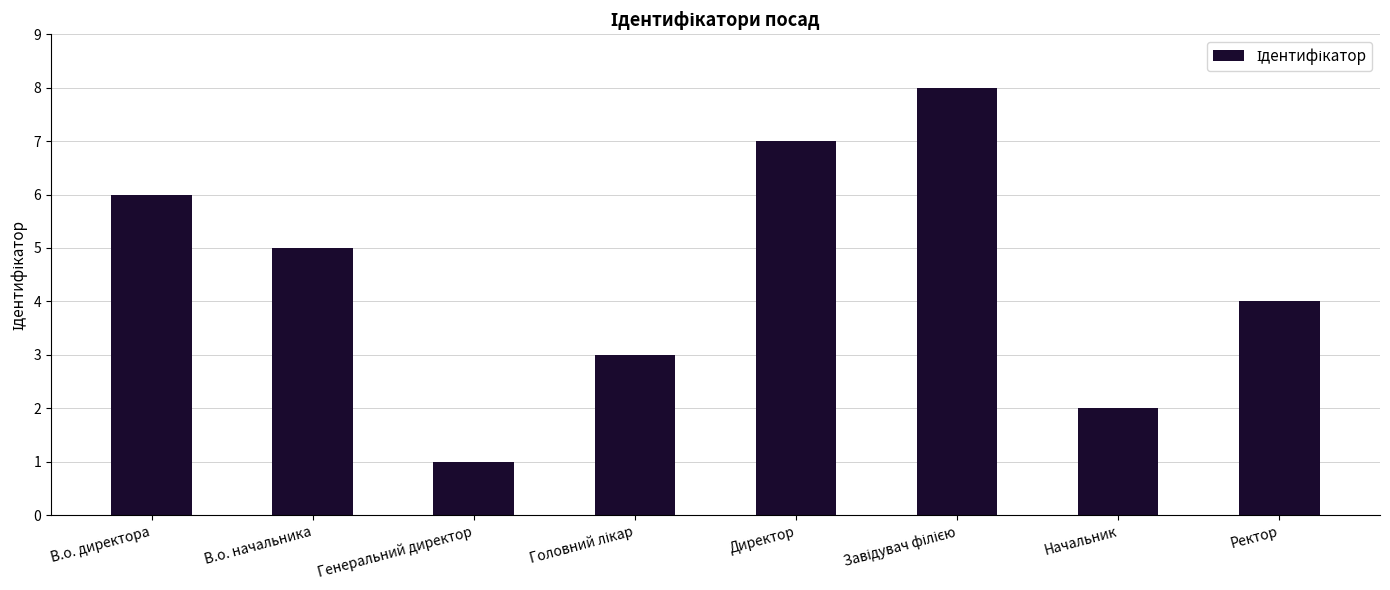

At which label does the data first exceed 5?

В.о. директора